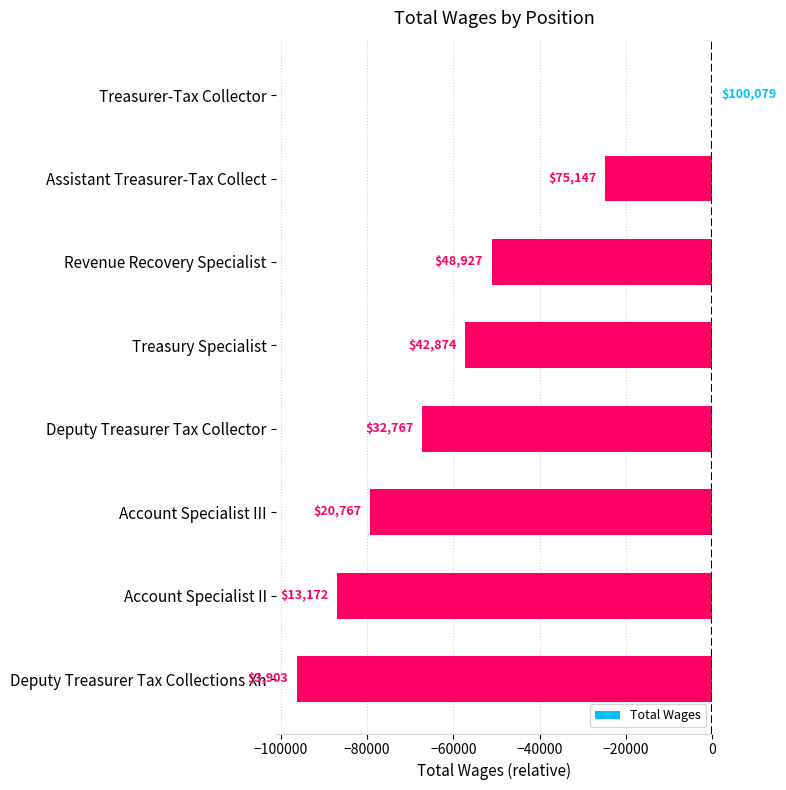

What is the difference between the second highest and second lowest values?

61975